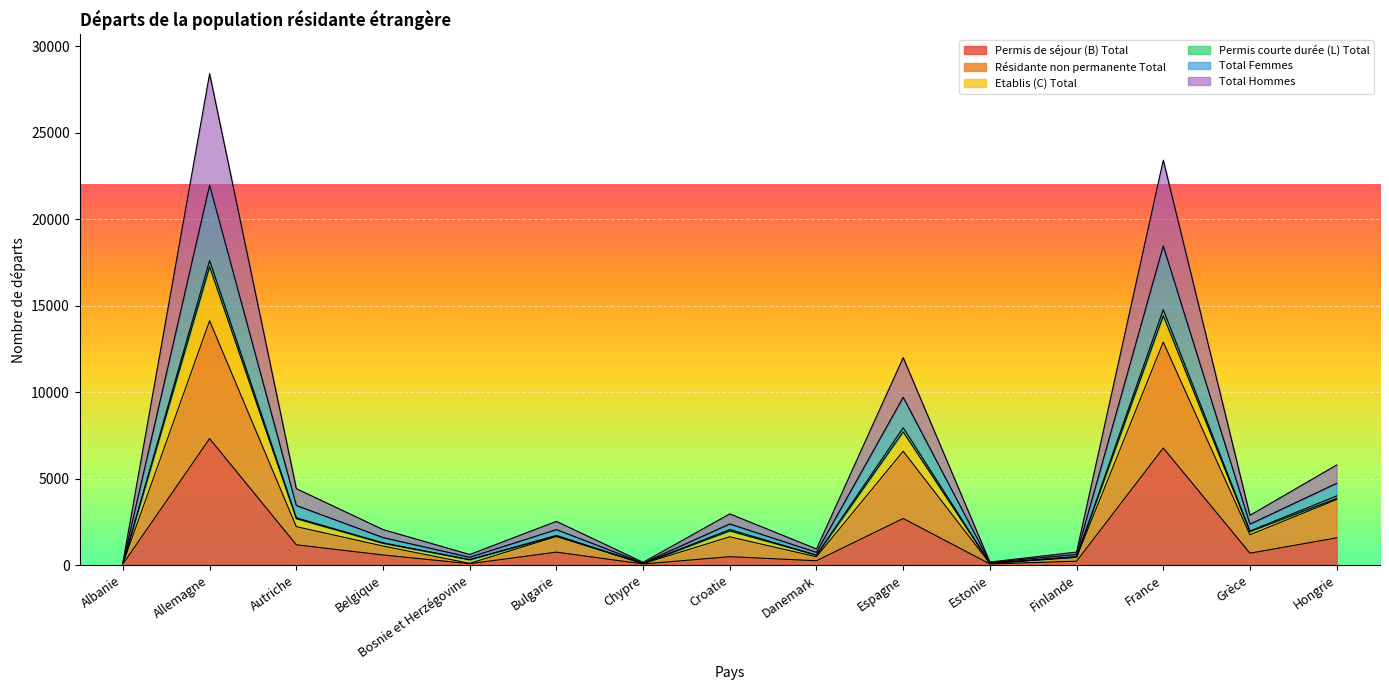

What is the average value of the Permis de séjour (B) Total series?

1519